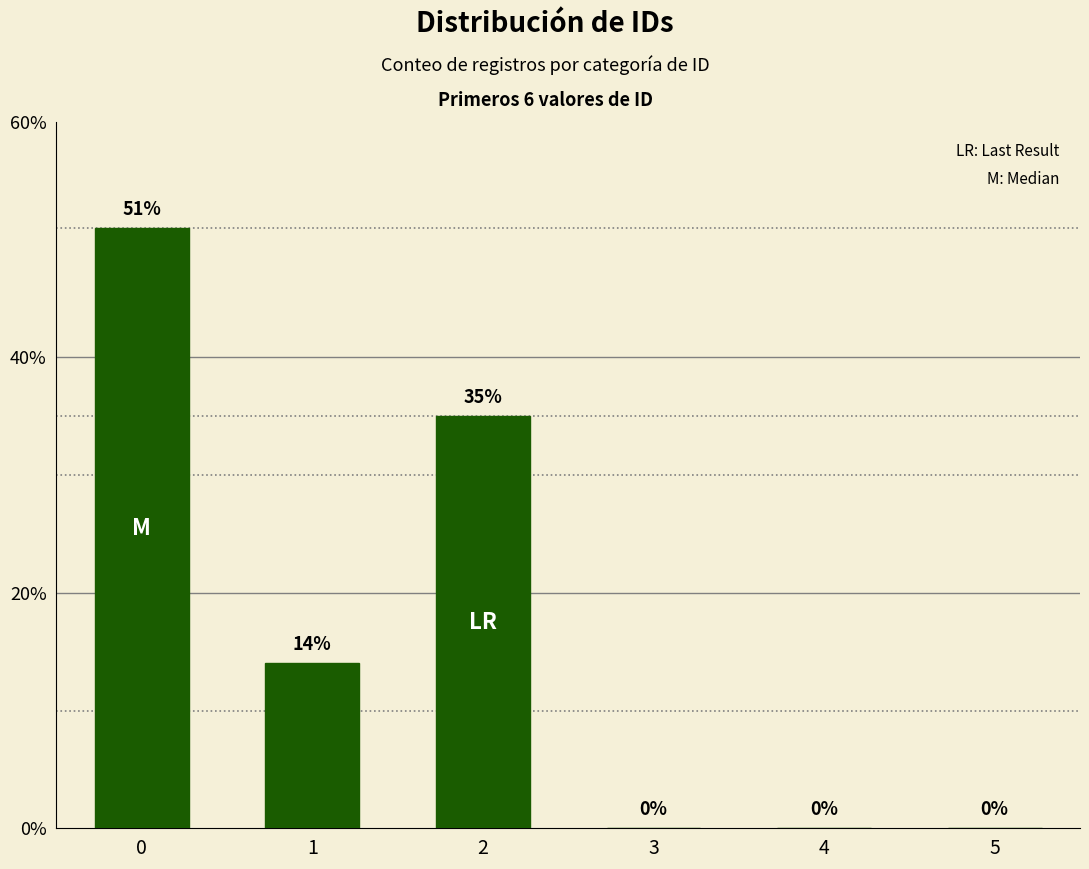

Are the bars grouped side by side (vs. stacked)?

No